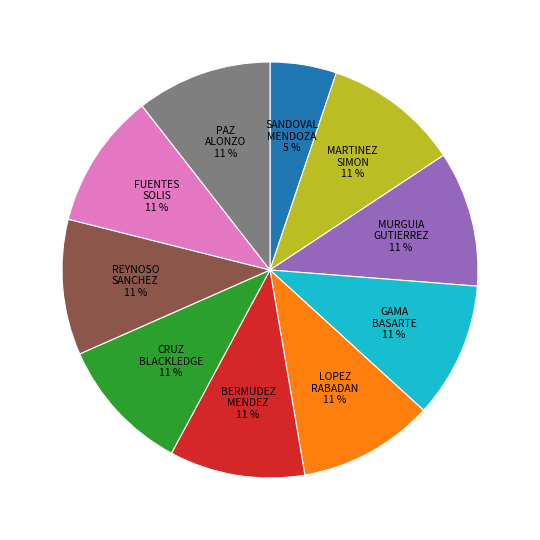

Is it true that MARTINEZ SIMON is 1% of the pie?

False